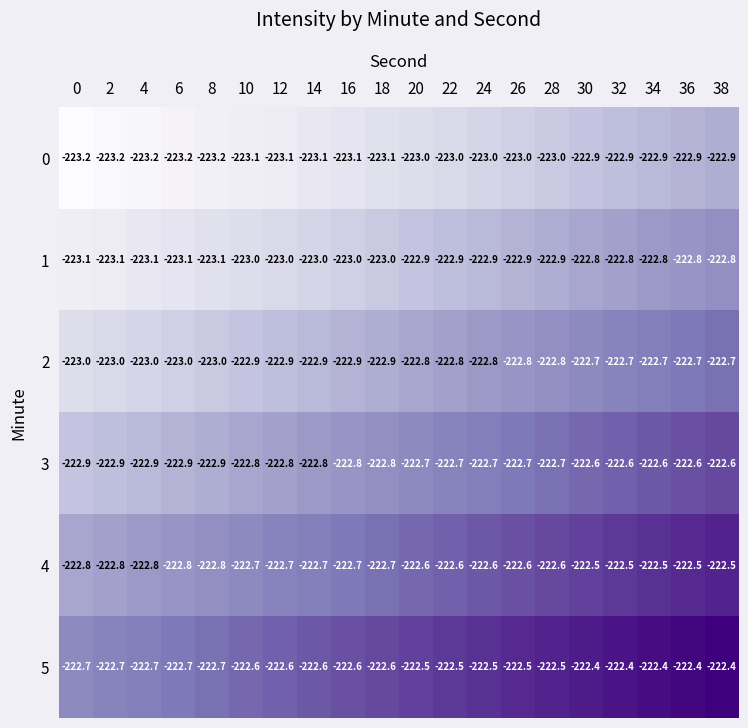

What is the difference between the 5 values at 8 and 30?

0.3